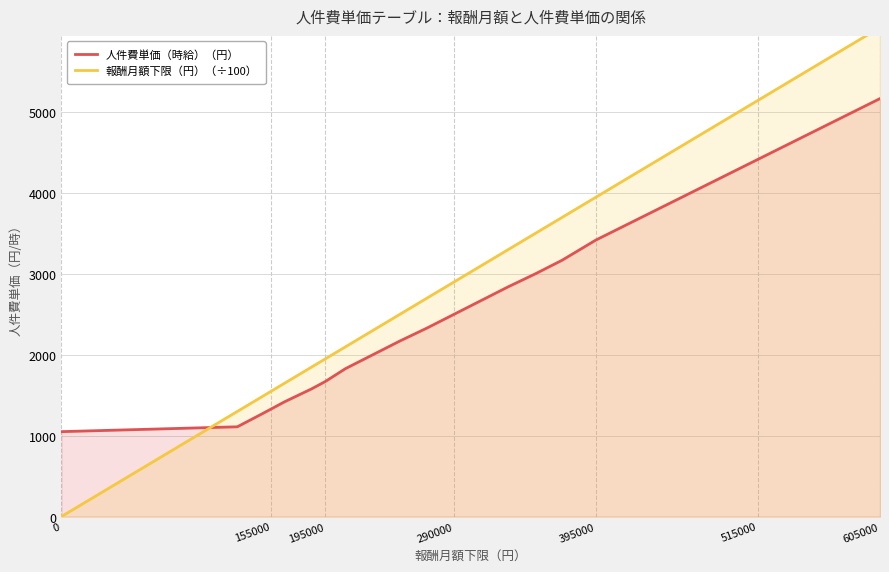

How many values in the 人件費単価（時給）（円） series exceed 2500?

12